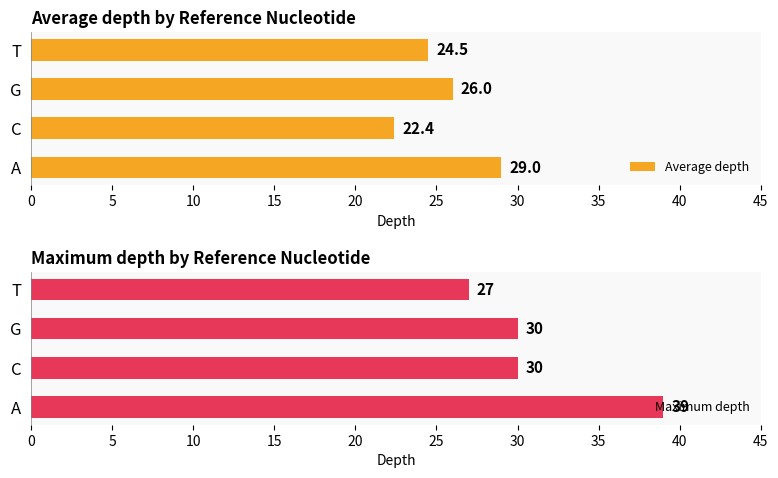

What is the difference between the Average depth values at G and T?

1.5